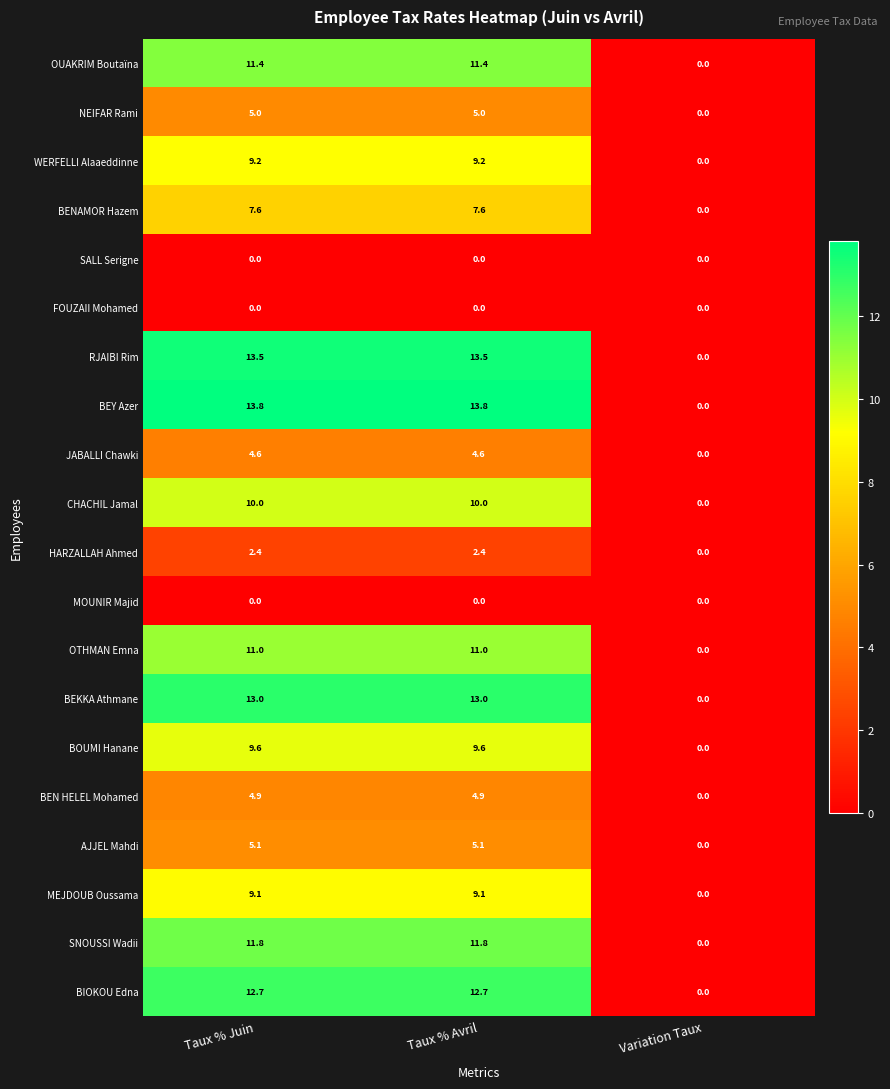

What is the maximum value for BEN HELEL Mohamed?

4.9